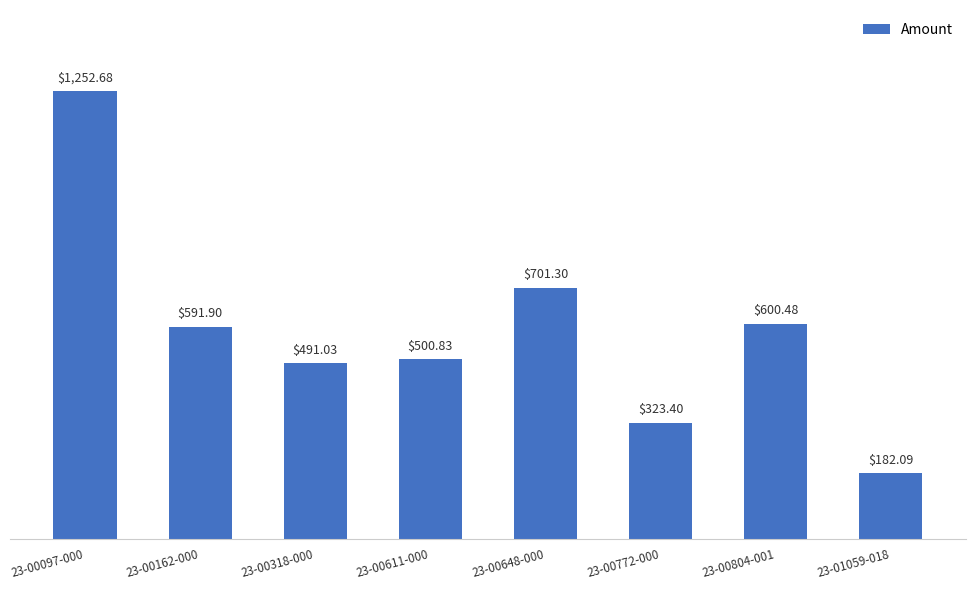

Which label corresponds to the largest value in the chart?

23-00097-000